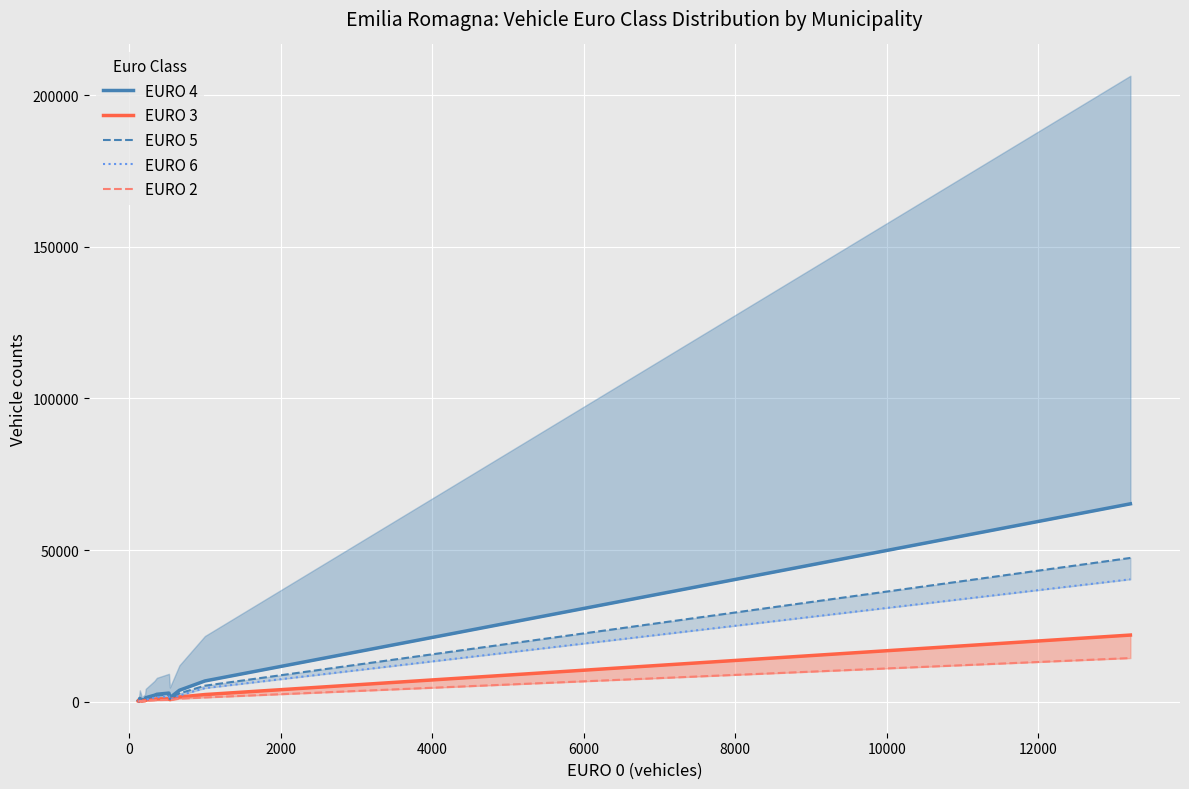

Which series ends up on top after the final intersection of EURO 6 and EURO 2?

EURO 6